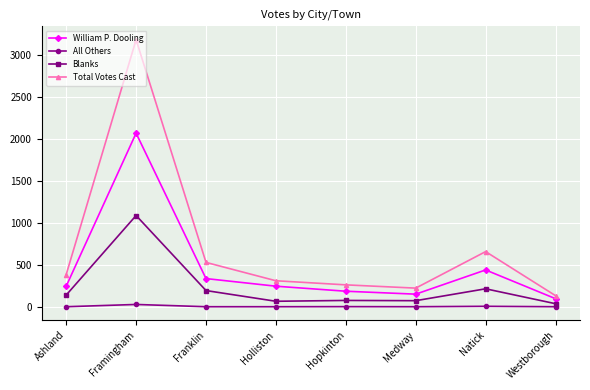

Which series has the widest spread of values?

Total Votes Cast